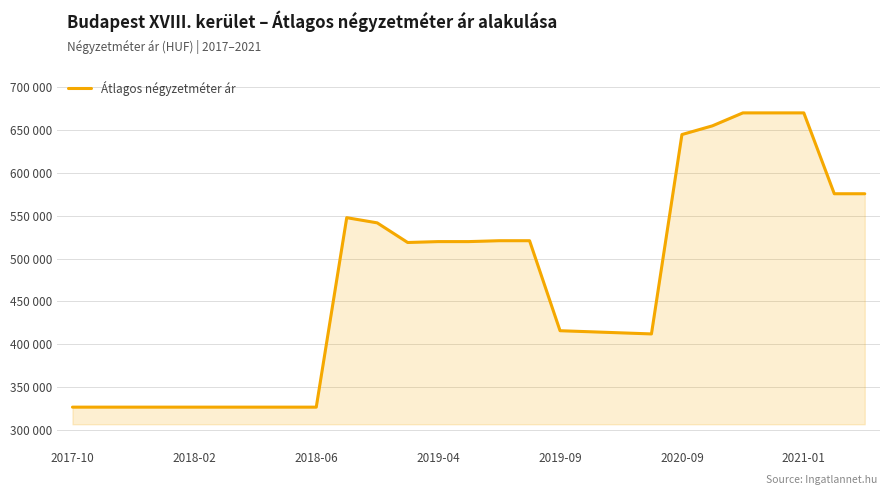

Does the chart display data point markers on the line(s)?

No